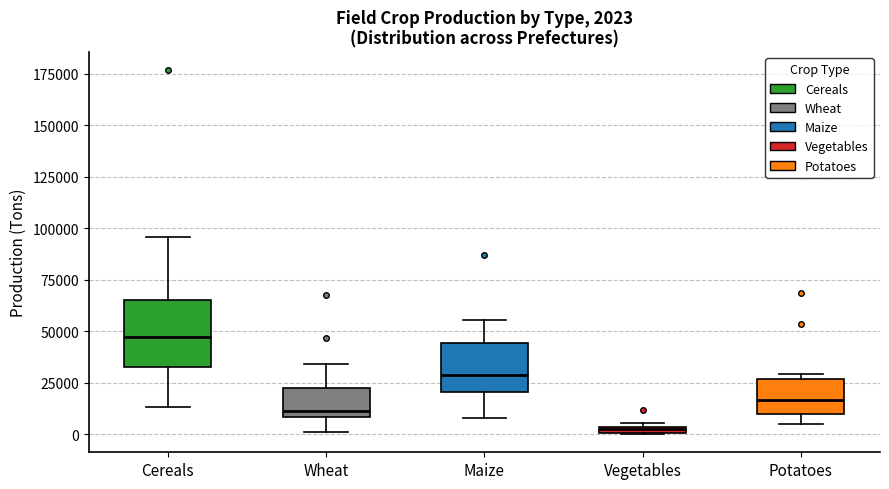

Which box has the highest median line?

Cereals